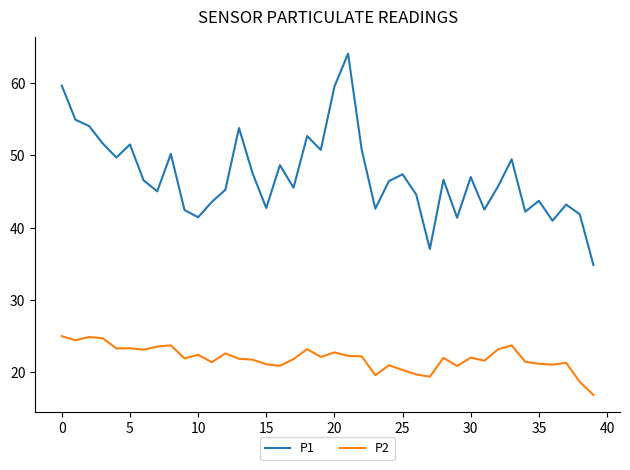

Which series has the largest total across all categories?

P1